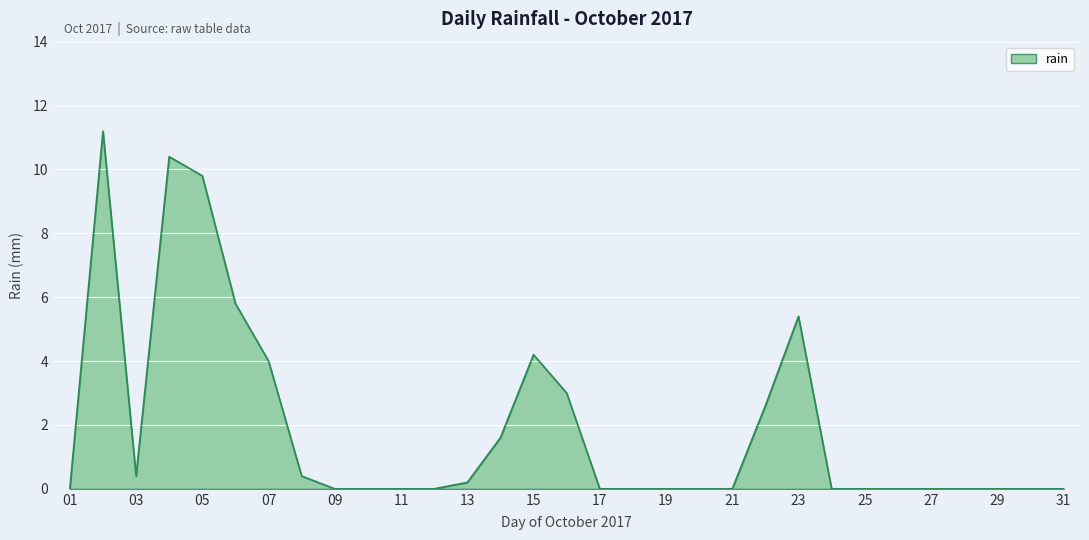

What is the sum of all values?

59.0